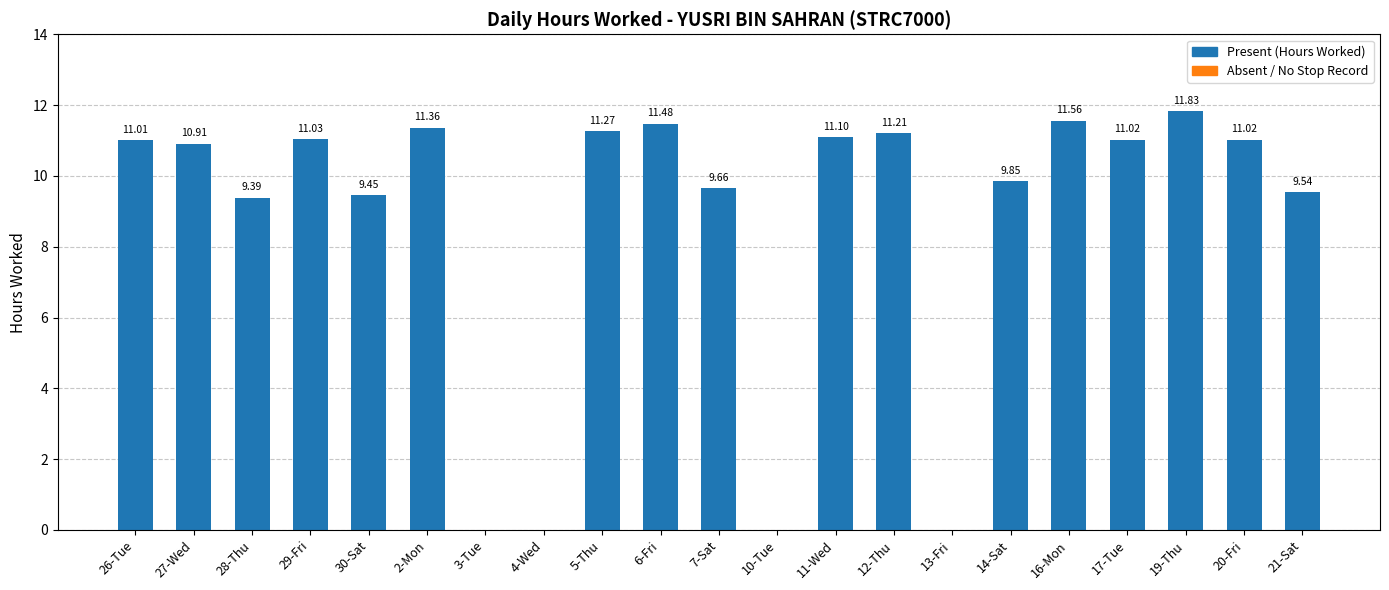

At which label does the data first exceed 11?

26-Tue